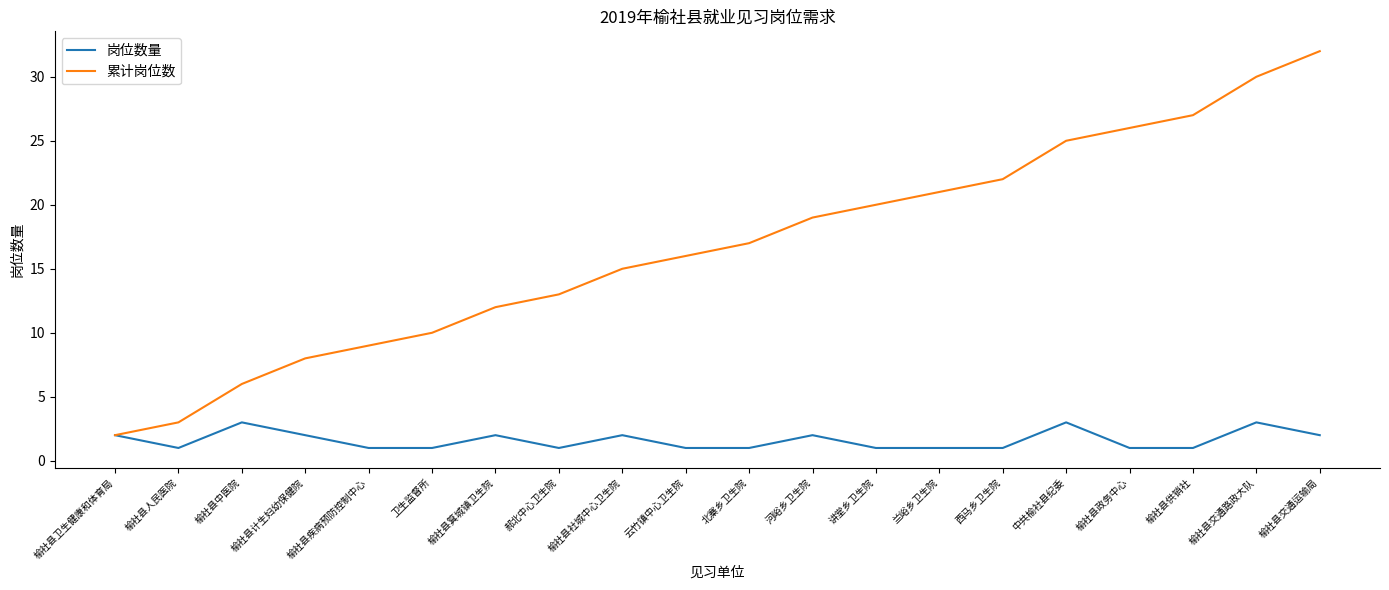

What is the maximum value for 岗位数量?

3